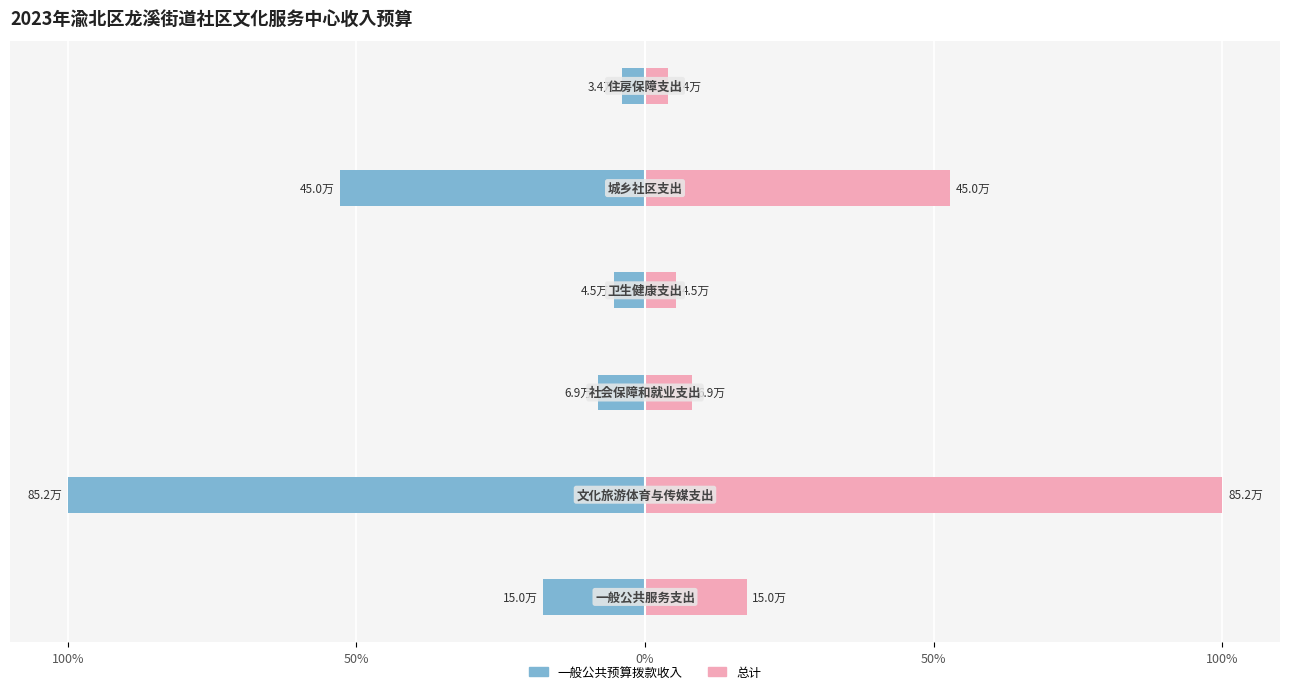

Which series has the largest total across all categories?

总计